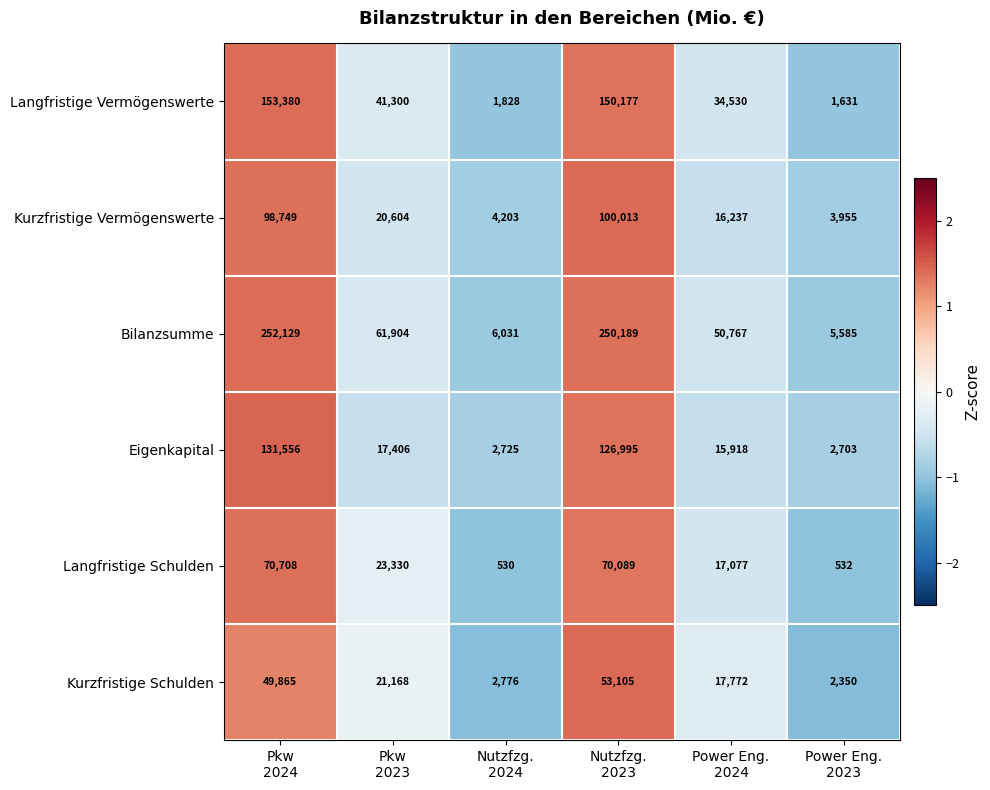

Which series has the largest range (max minus min)?

Bilanzsumme